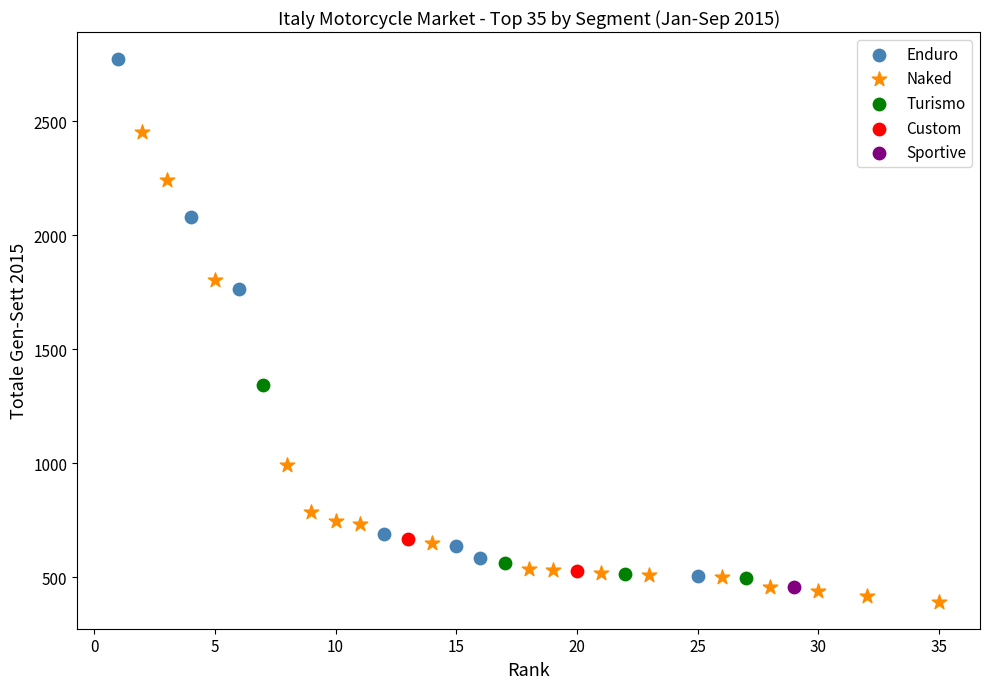

What are all the series names shown in the legend?

Enduro, Naked, Turismo, Custom, Sportive